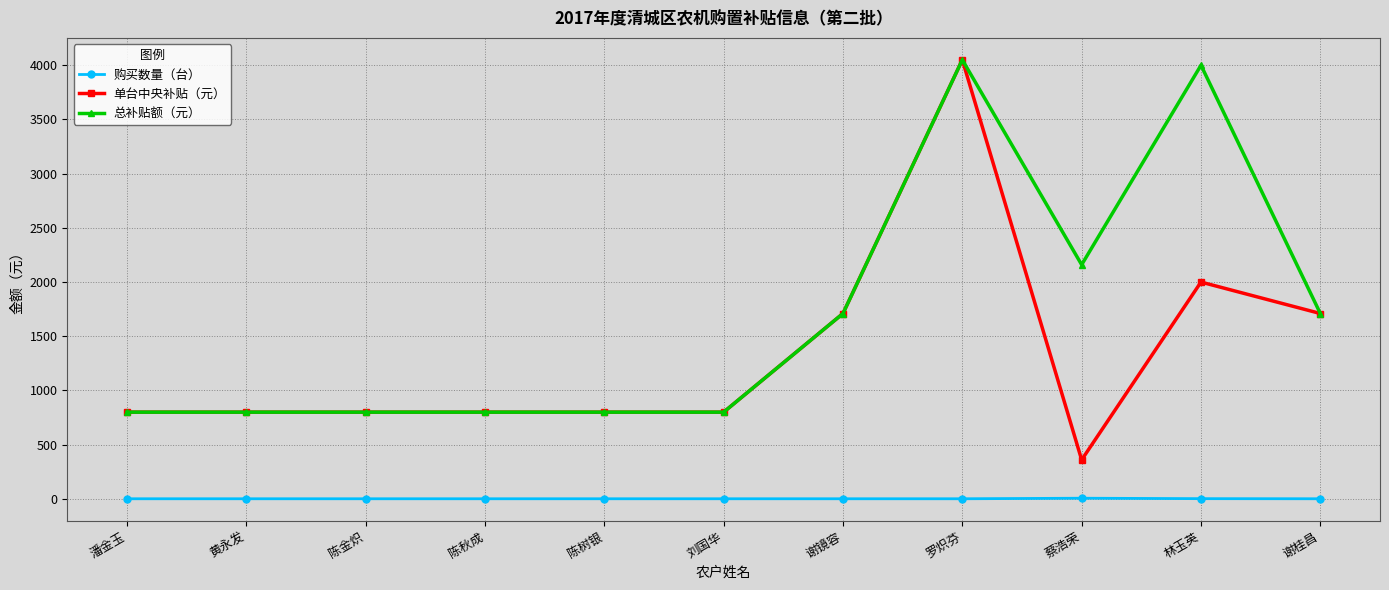

Which series has the largest total across all categories?

总补贴额（元）